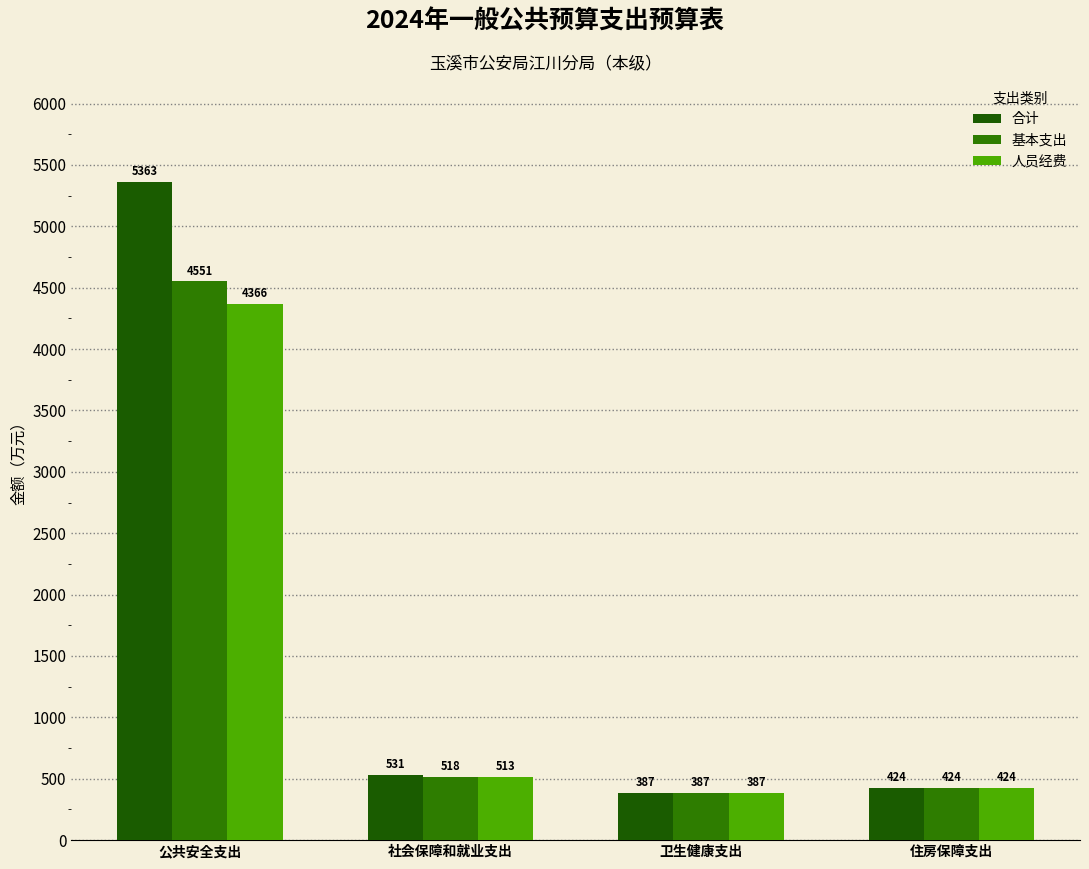

Between 卫生健康支出 and 住房保障支出, which is larger?

住房保障支出